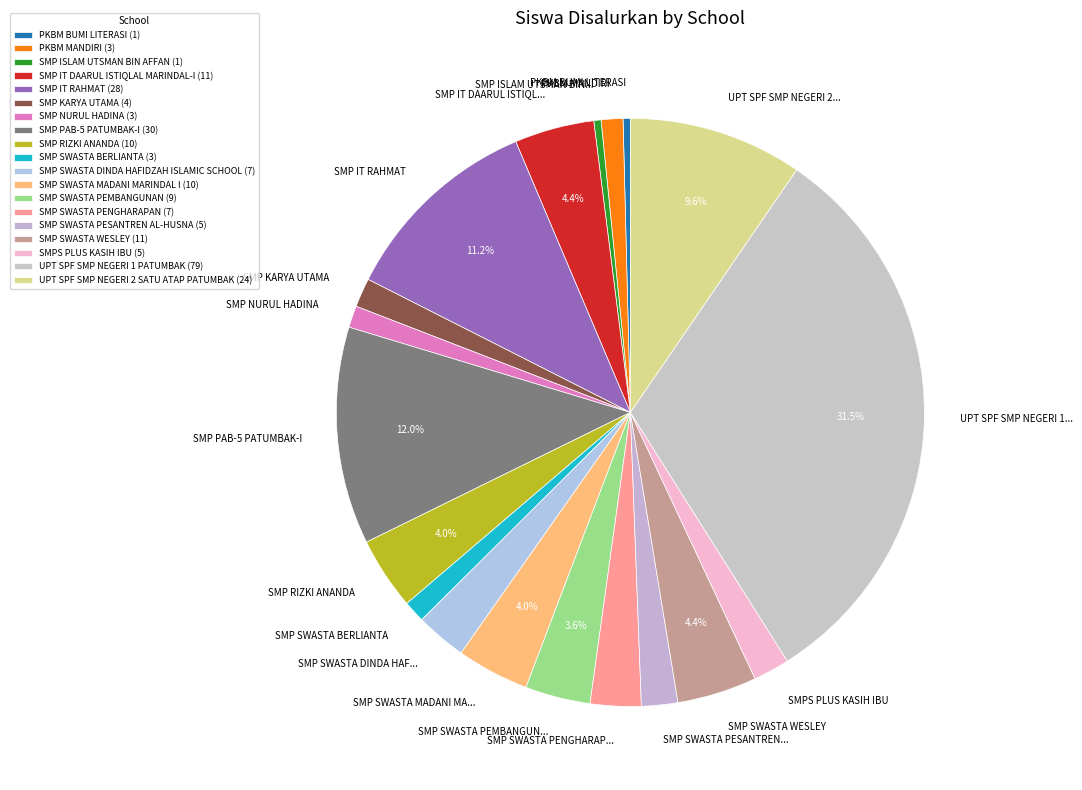

Combined, do SMP SWASTA MADANI MA... and SMP PAB-5 PATUMBAK-I account for over 50%?

No